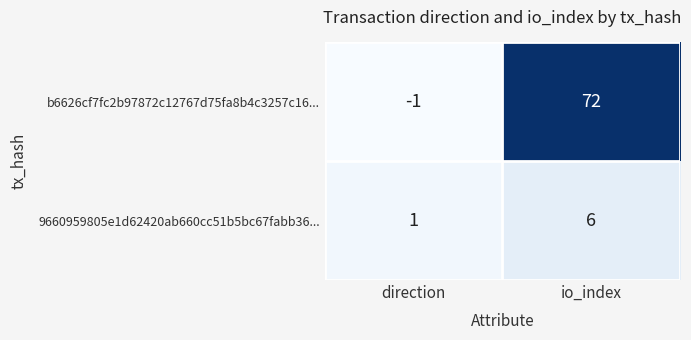

Where is b6626cf7fc2b97872c12767d75fa8b4c3257c16... nearest to the value 35?

direction